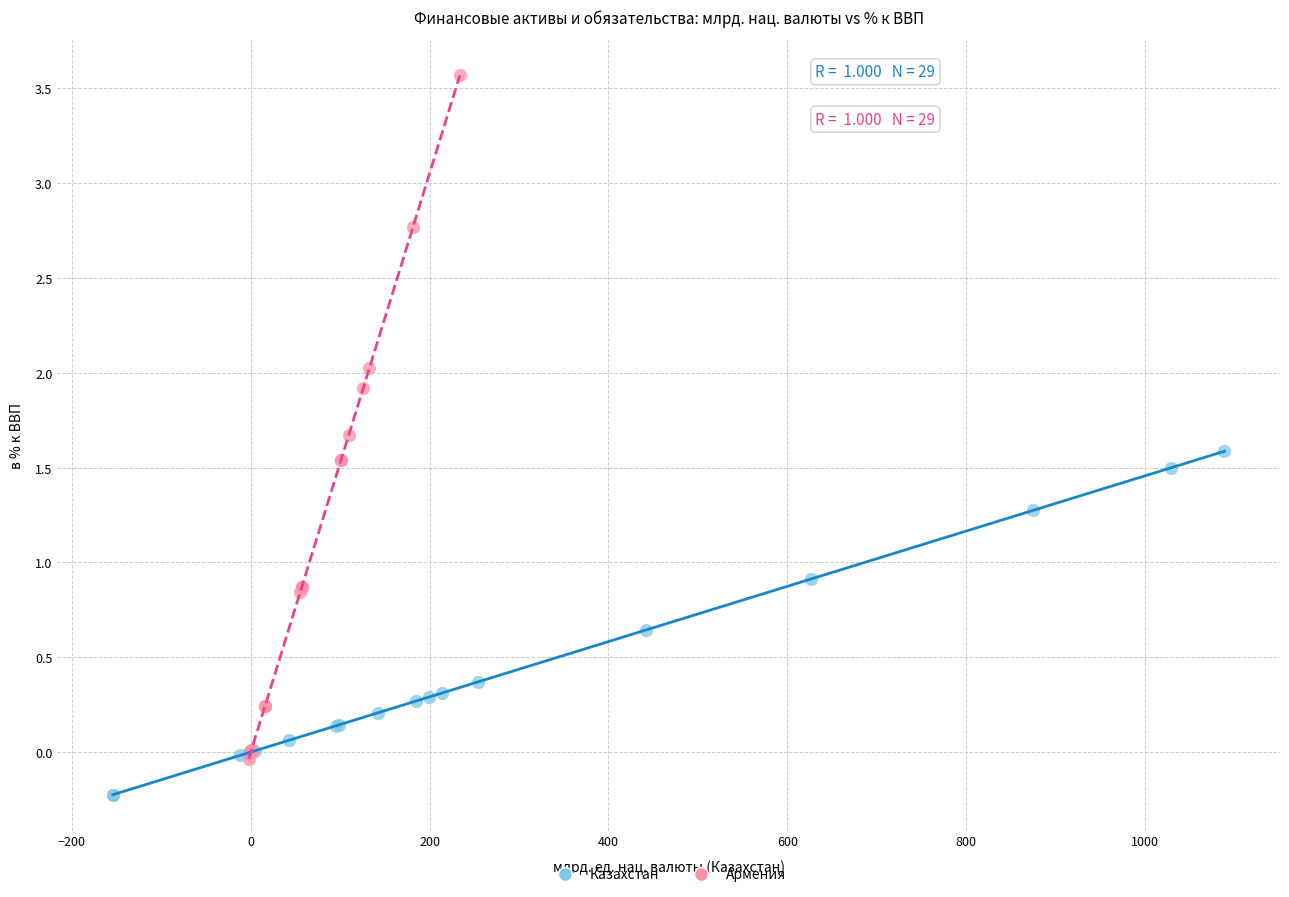

Which series contains the lowest Y value?

Казахстан